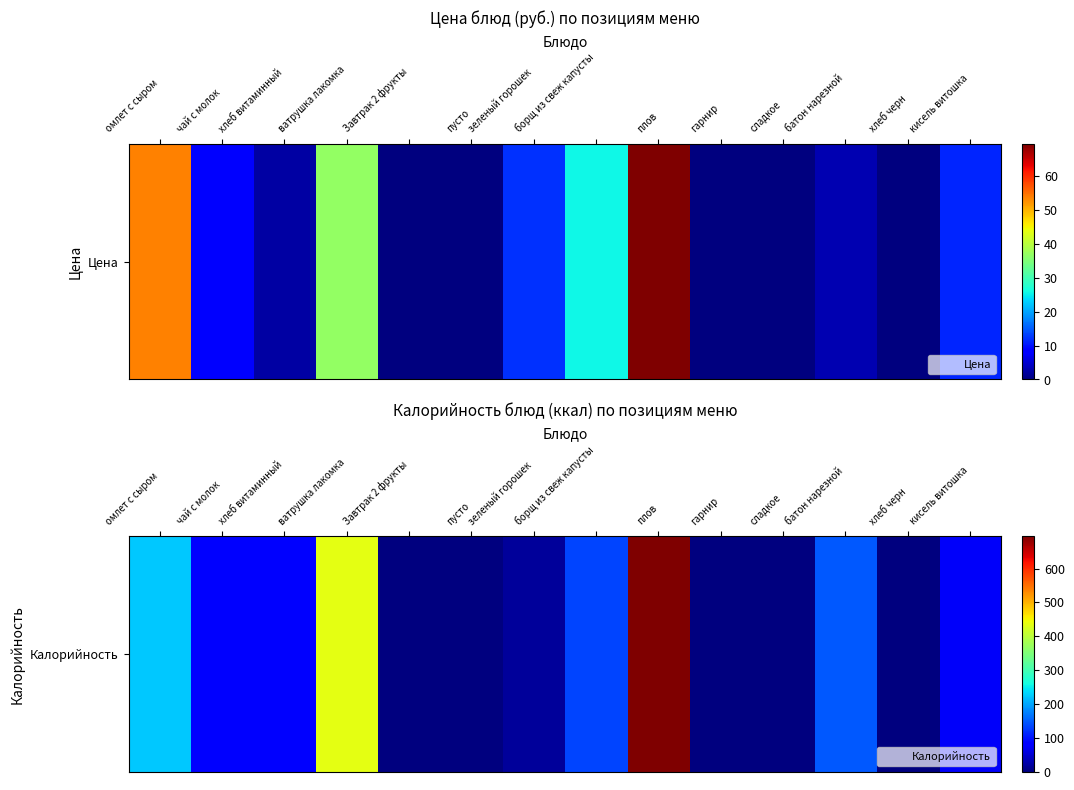

The chart shows a value of 435 at ватрушка лакомка. True or false?

True